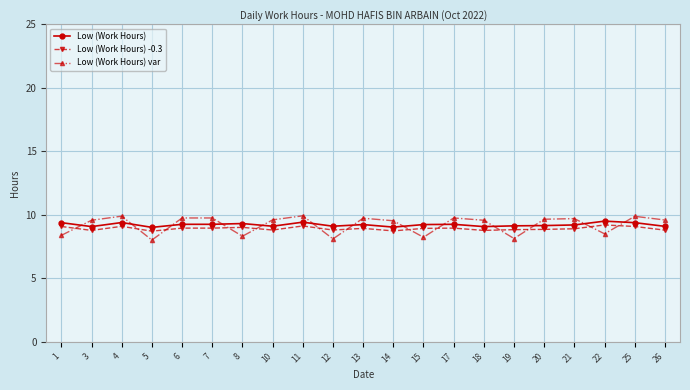

What is the highest value of the Low (Work Hours) var series?

9.9